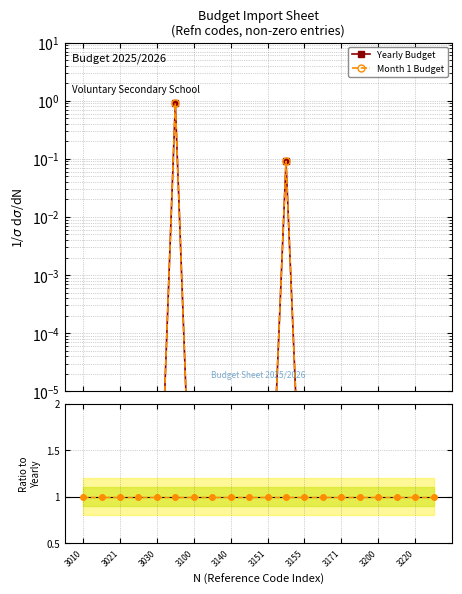

What is the sum of the Month 1 / Yearly values at 3151 and 3200?

2.0